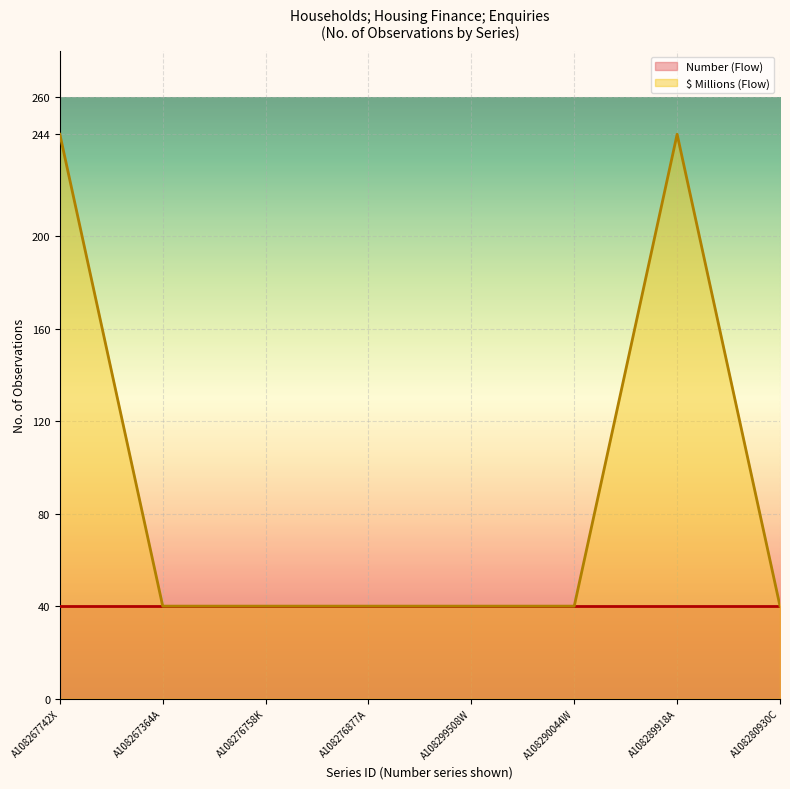

What is the maximum value for Number (Flow)?

40